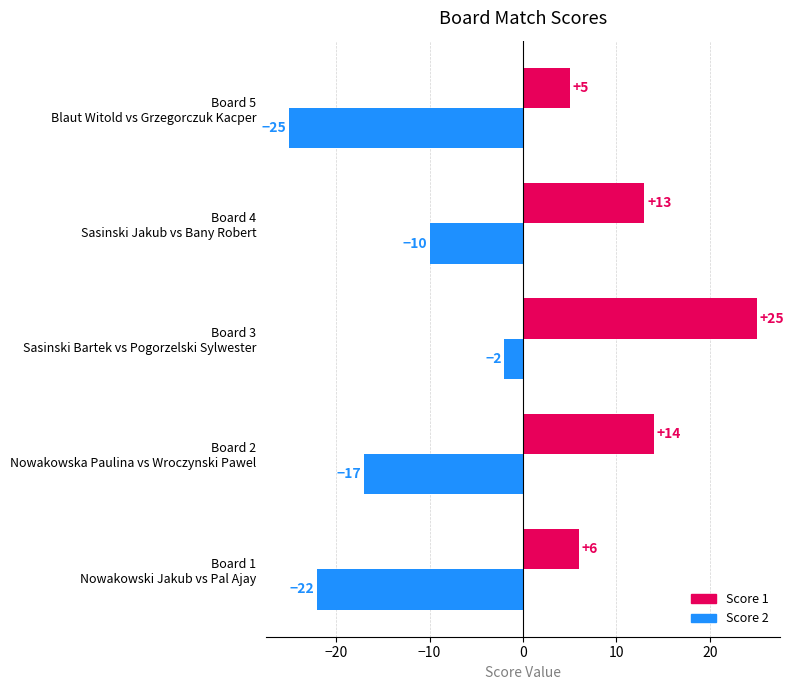

Rank the series by their maximum value, from highest to lowest.

Score 1, Score 2